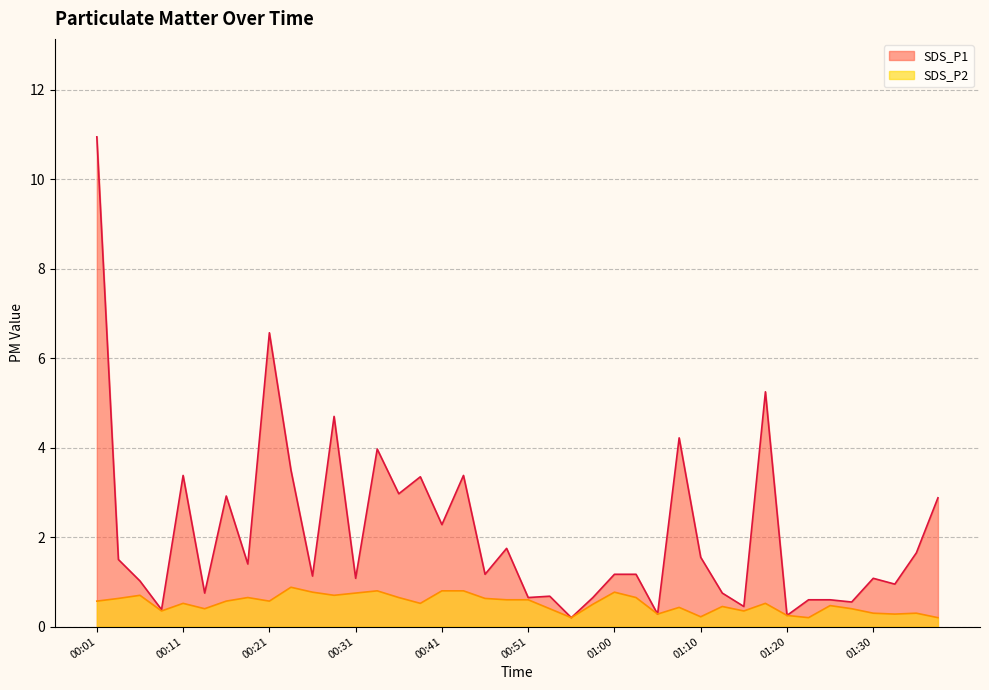

What is the value of the SDS_P2 point at the 11th from the left?

0.8